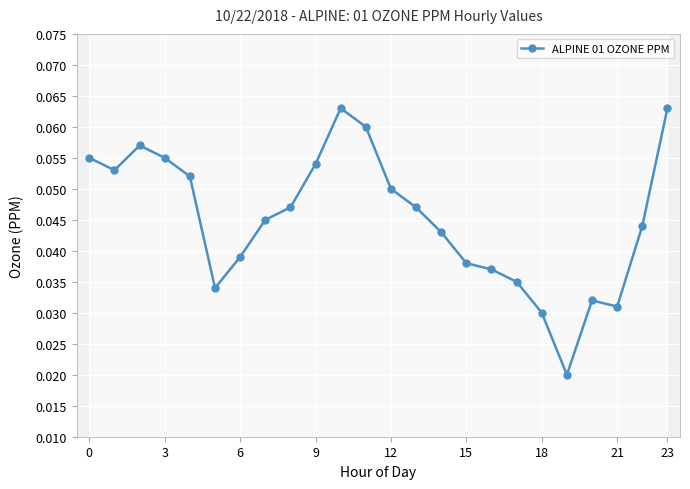

How many ALPINE 01 OZONE PPM values are between 0 and 1?

24